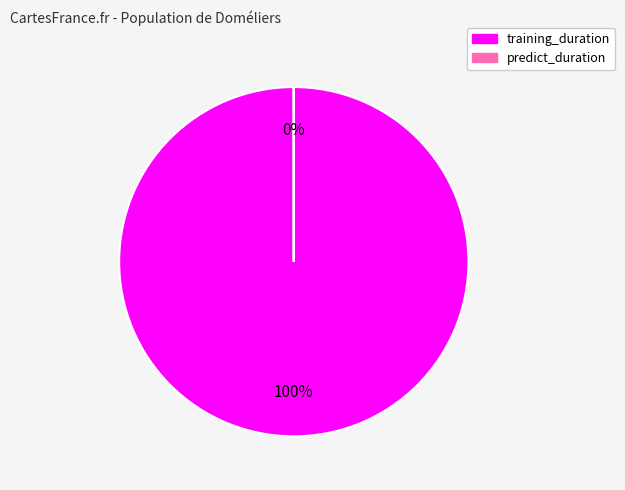

Do training_duration and predict_duration together represent more than half of the pie?

Yes